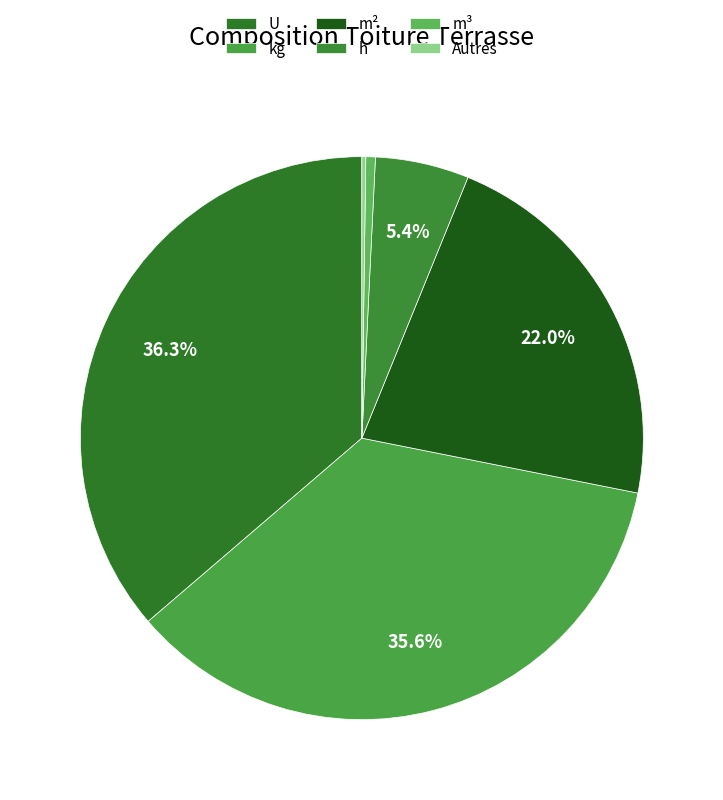

True or false: m³ accounts for 1% of the total.

False